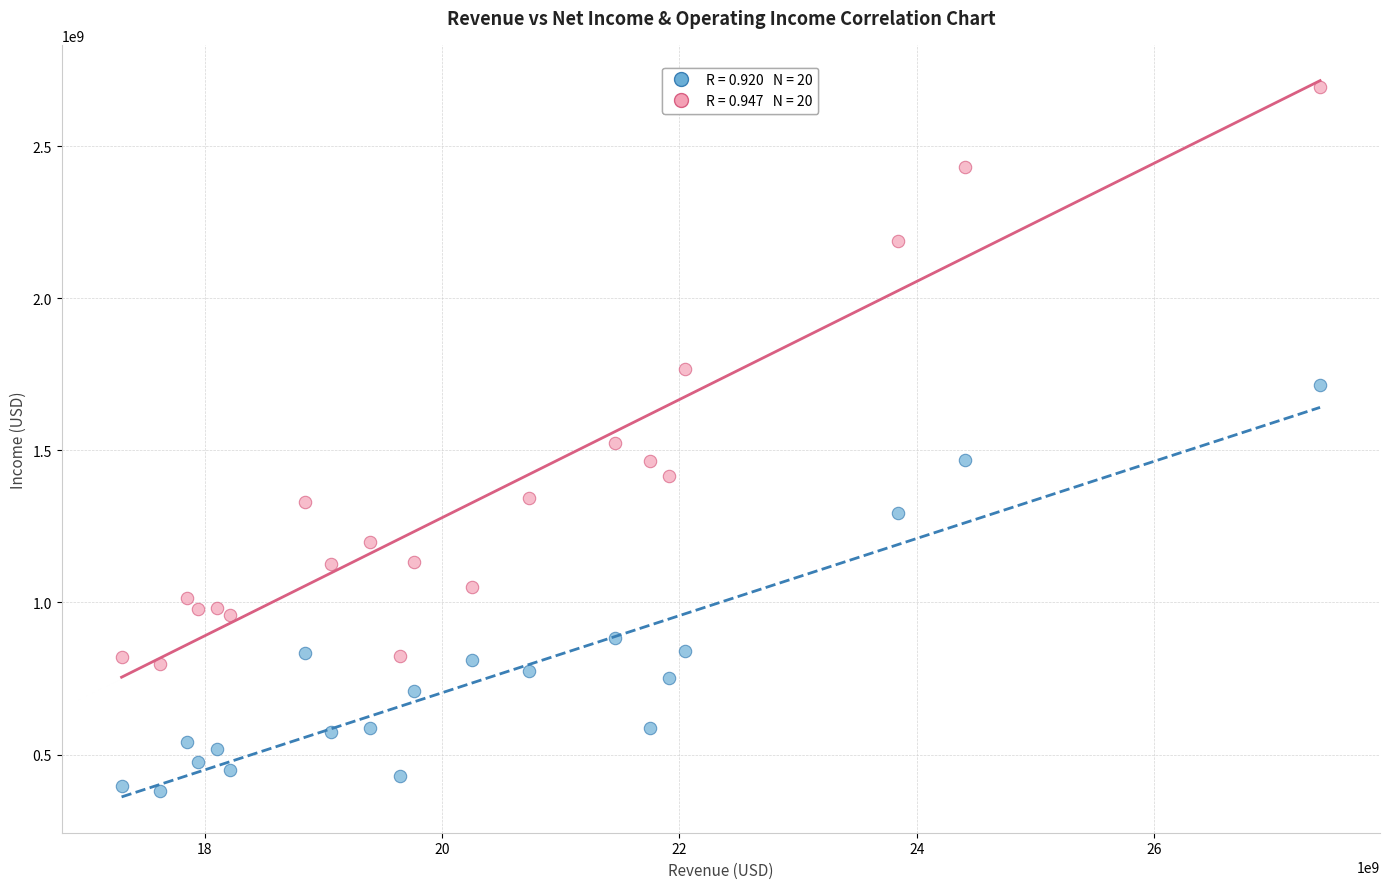

Across all data points, what is the range of Y values (max minus min)?

2312900000